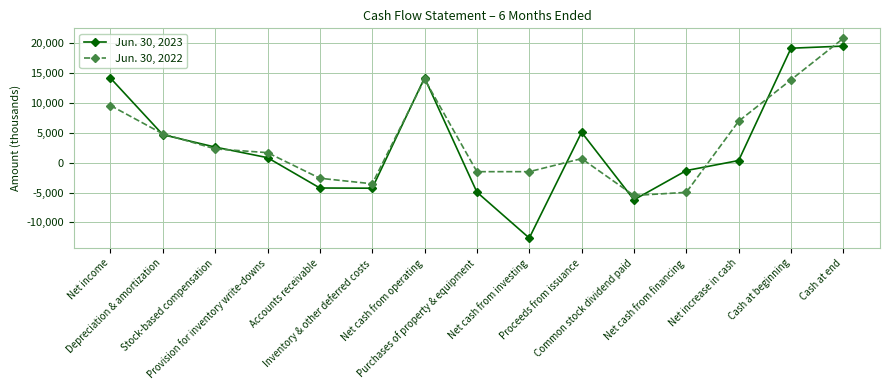

Where is the first local maximum for Jun. 30, 2023?

Net cash from operating